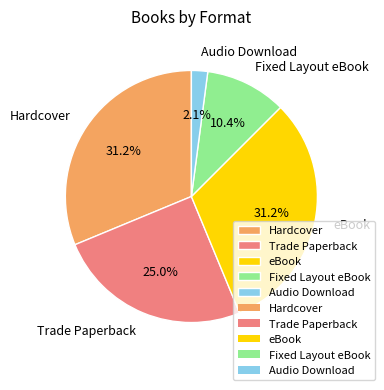

Is Hardcover the majority of the pie?

No